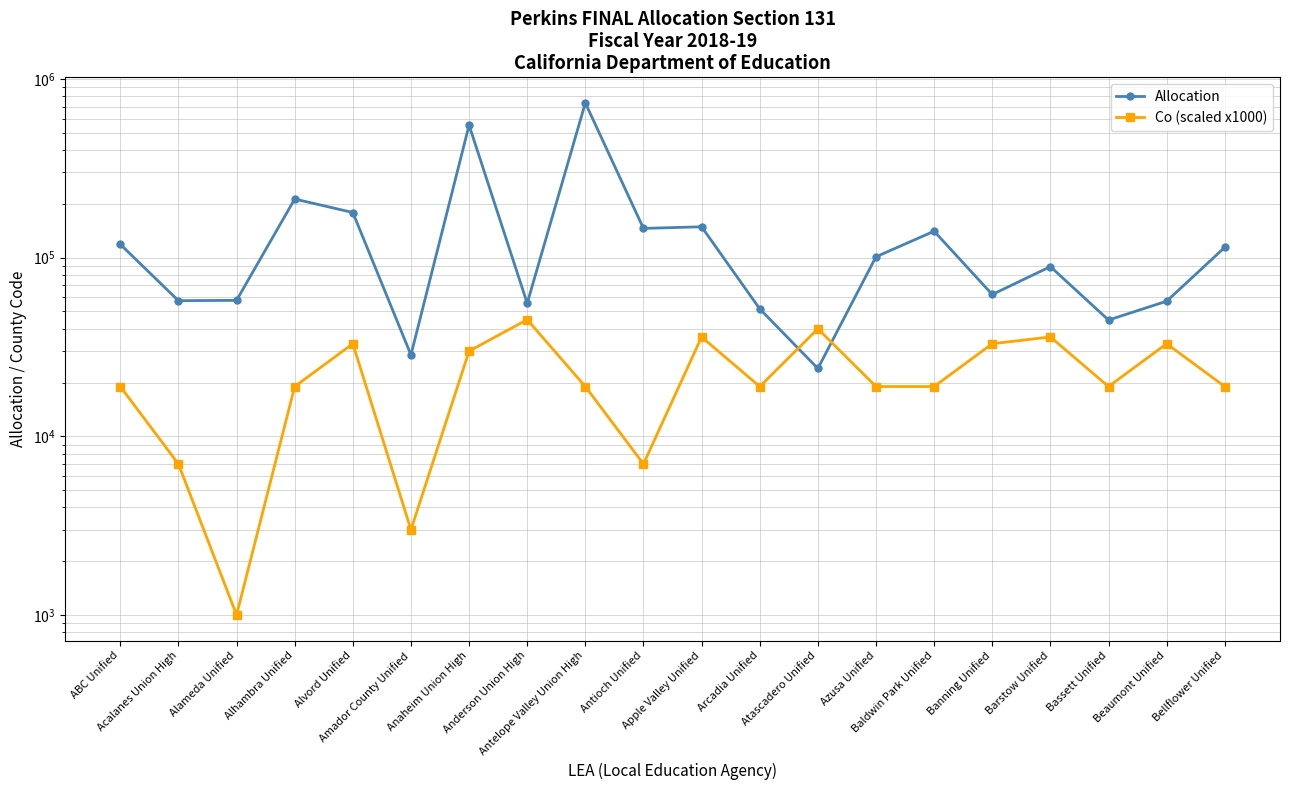

Between Baldwin Park Unified and Banning Unified, which is larger?

Baldwin Park Unified